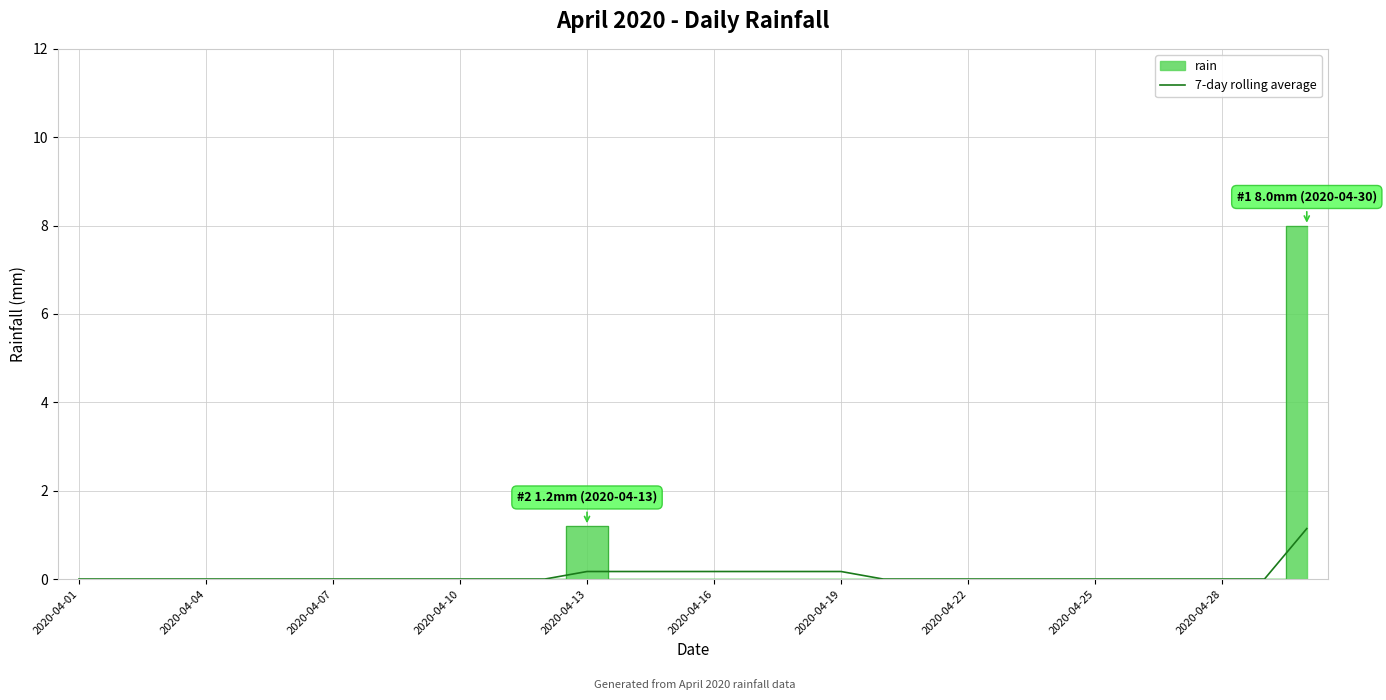

The 7-day rolling average series shows -0.4 at 2020-04-04. True or false?

False